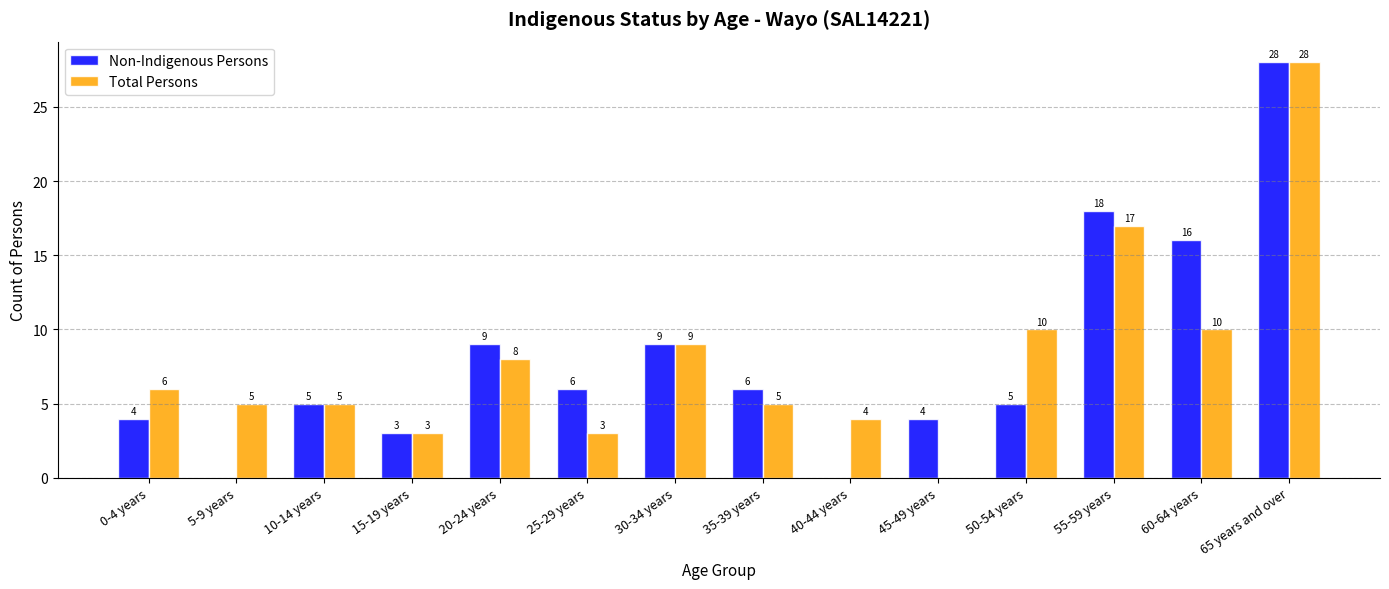

Read the Non-Indigenous Persons value at 30-34 years.

9